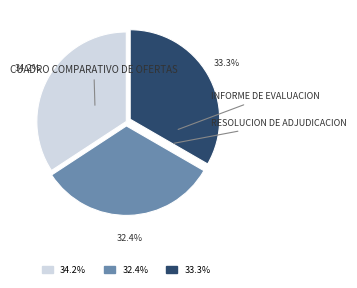

Is there a majority slice in this chart?

No